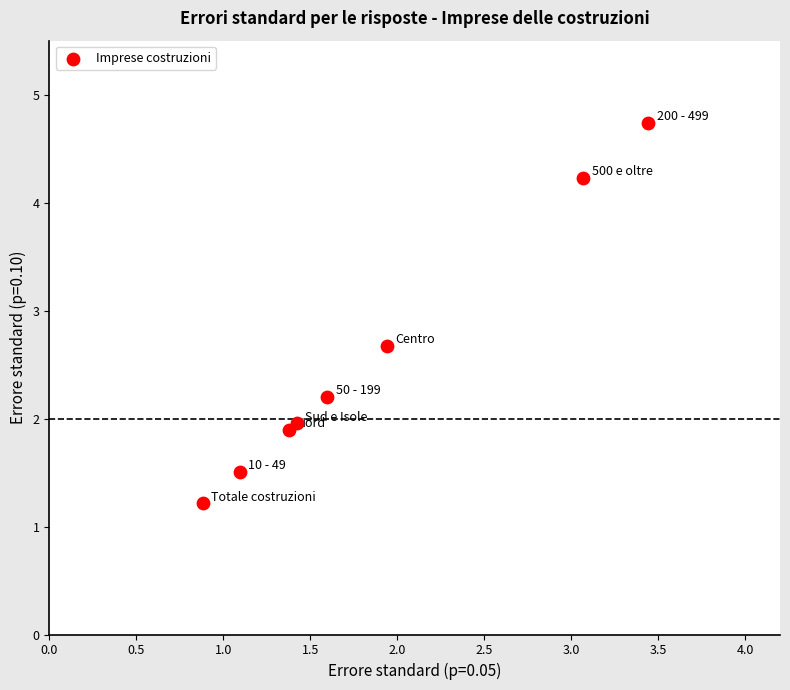

What is the average X value?

1.9